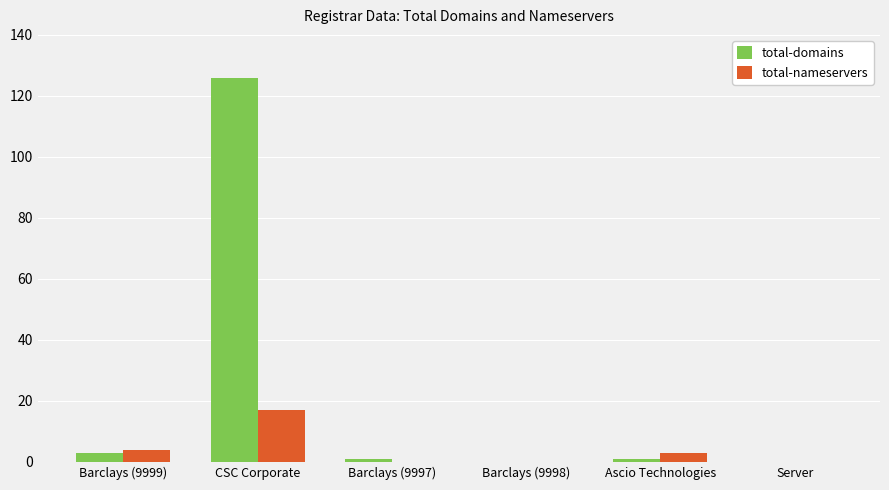

Which series has the largest range (max minus min)?

total-domains